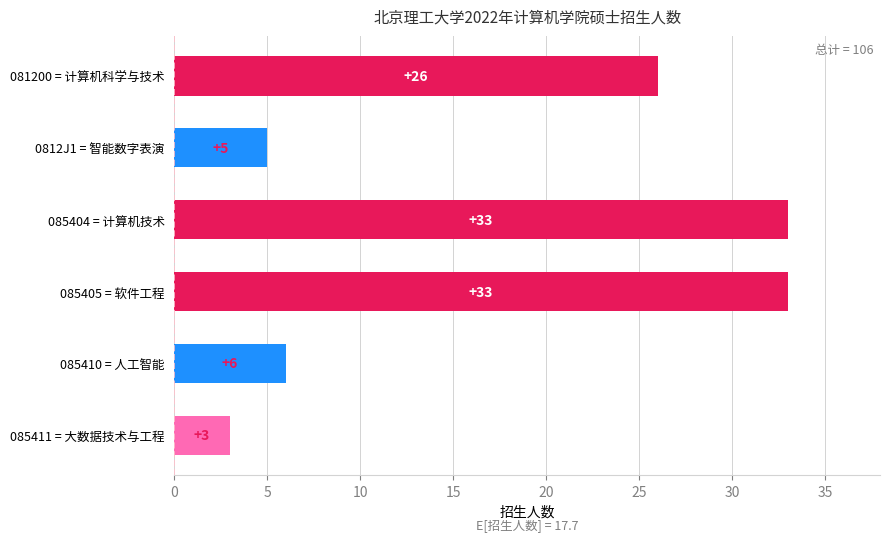

Is it true that the value at 0812J1 = 智能数字表演 is 5?

True